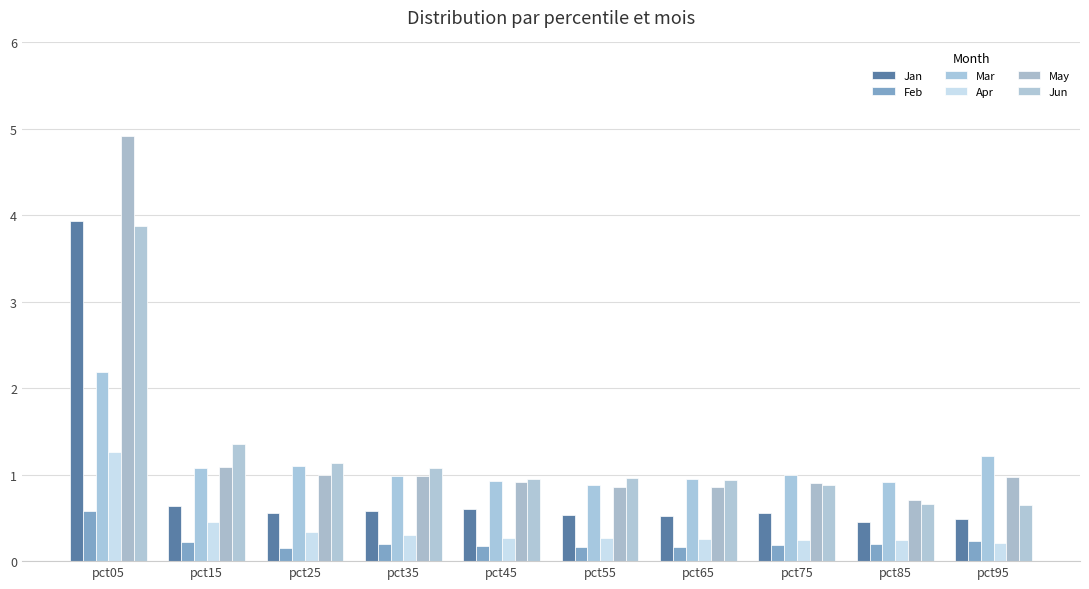

What is the value of the May bar at the 8th from the left?

0.9